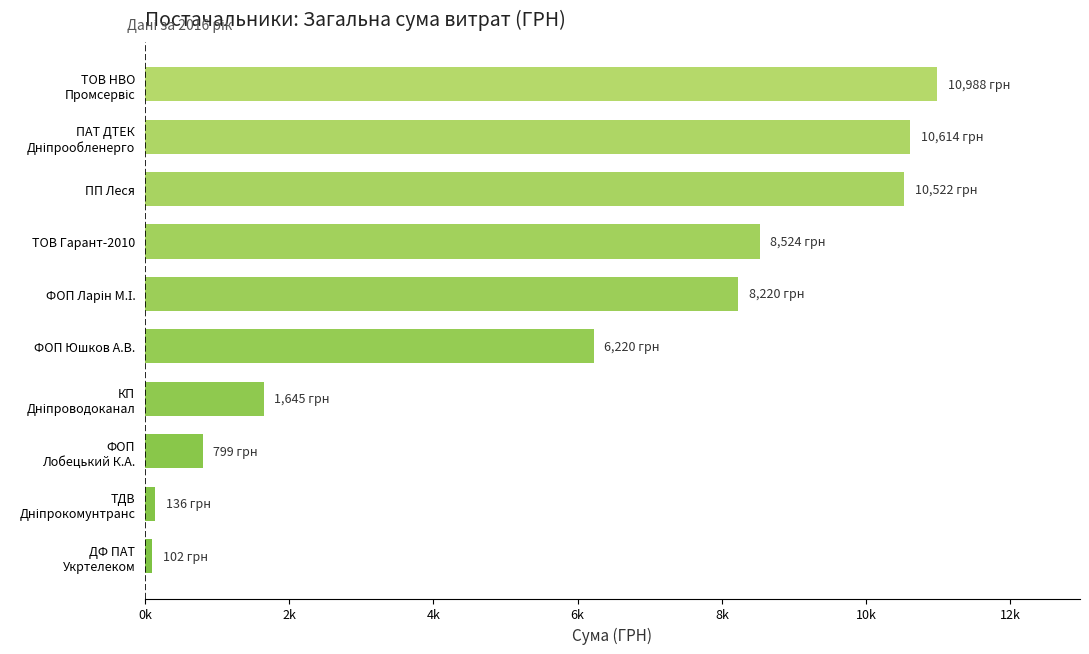

Are the bars grouped side by side (vs. stacked)?

No